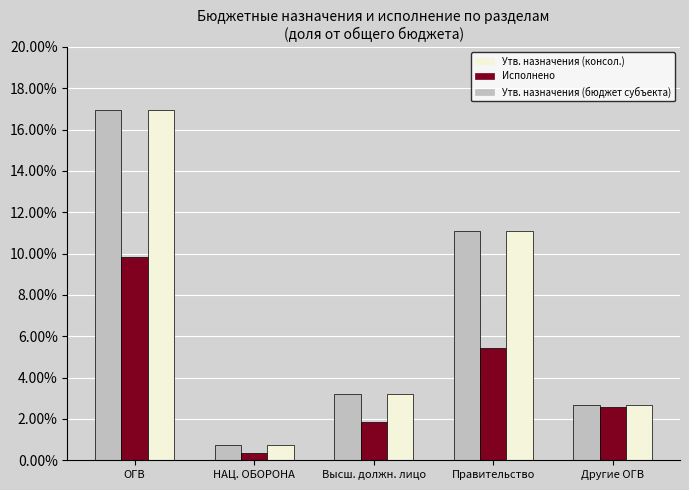

Is it true that Исполнено (бюджет субъекта) equals 0.2 at ОГВ?

False